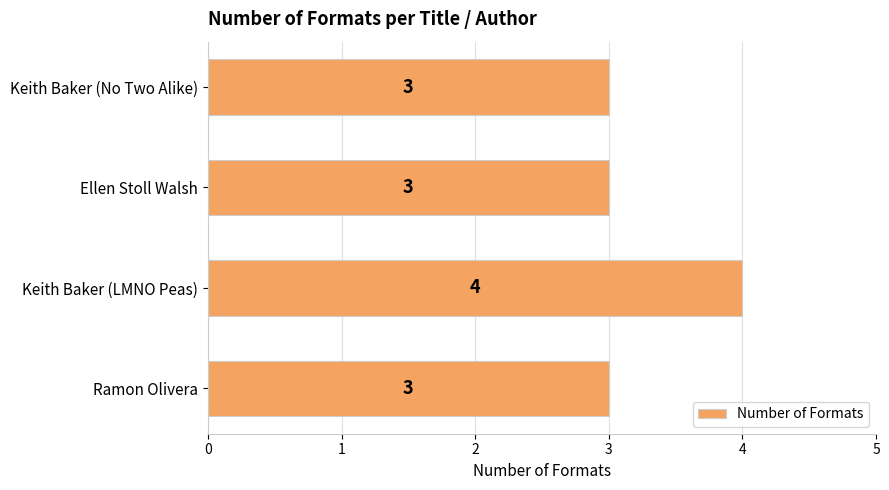

What value does the data have at Ramon Olivera?

3